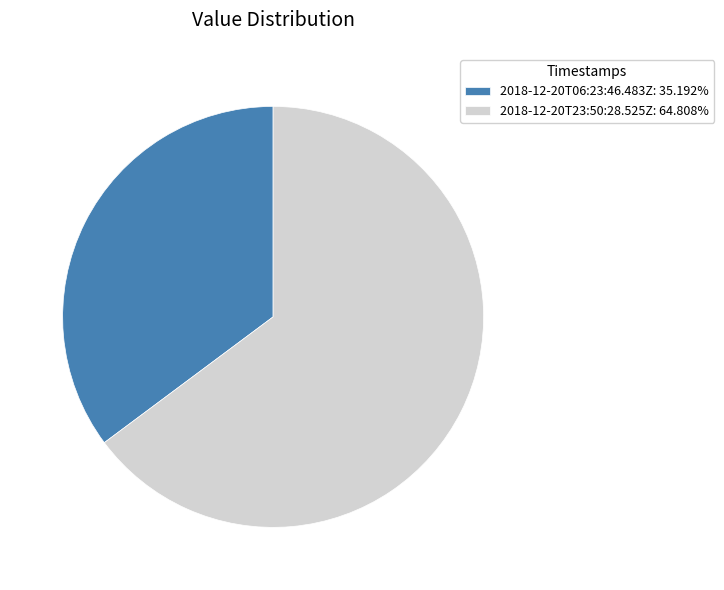

Count the number of slices in the pie.

2